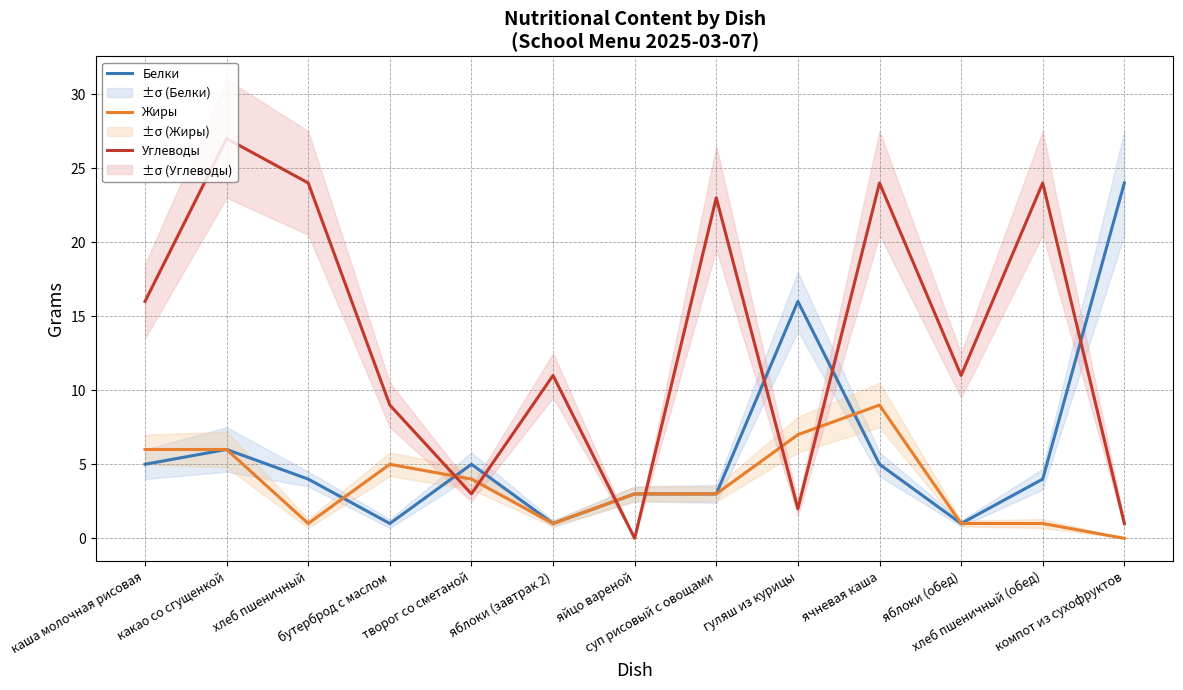

Between яблоки (завтрак 2) and яблоки (обед), which series saw the biggest shift?

Белки